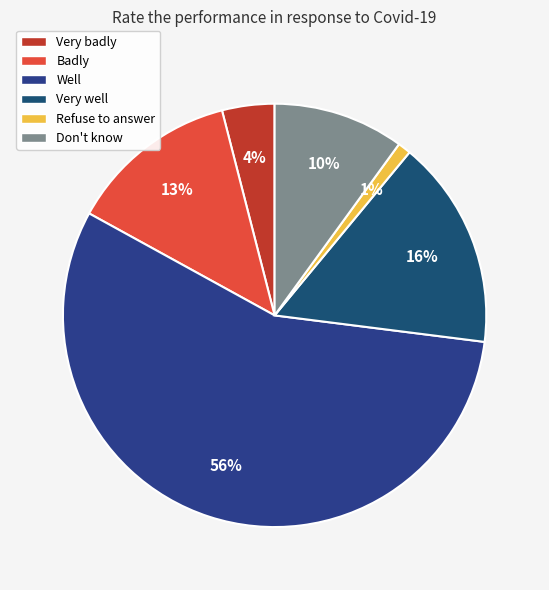

To the nearest percent, what is the difference between the largest and smallest slice percentages?

55%